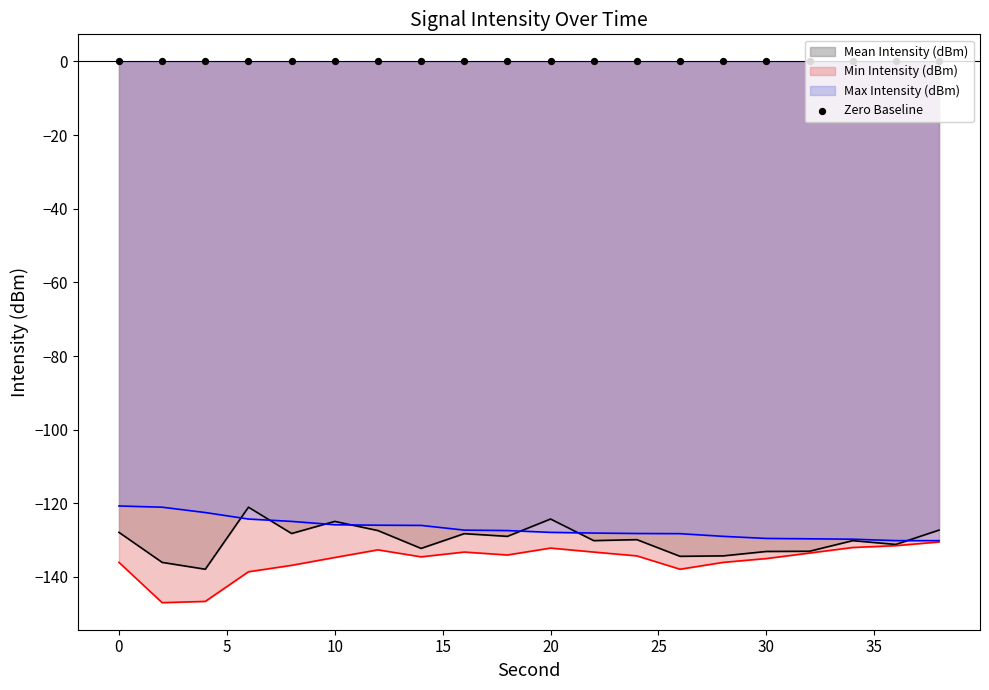

At how many categories does at least one series exceed -143?

20